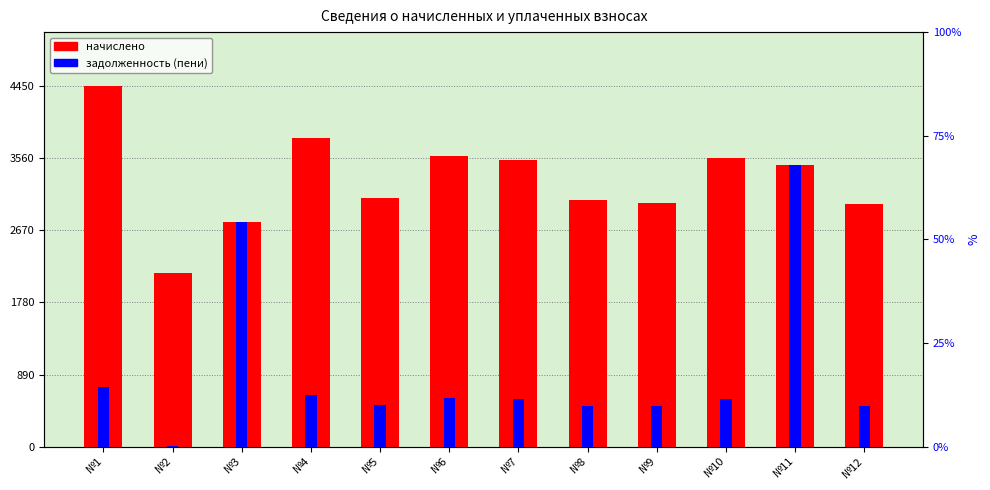

Which series has the largest total across all categories?

начислено